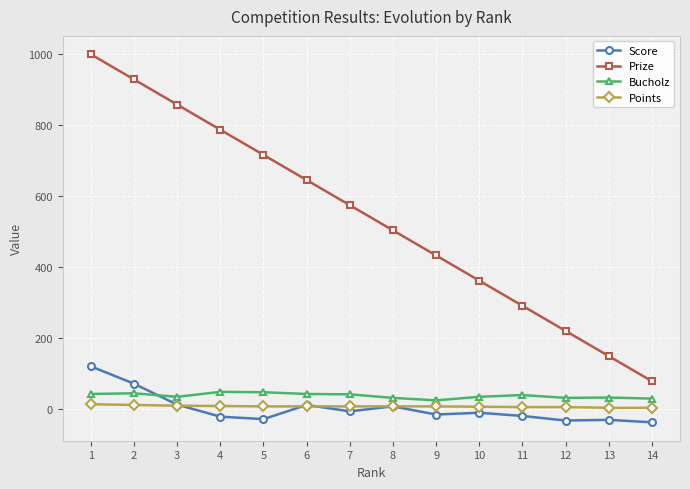

What is the smallest value displayed?

-39